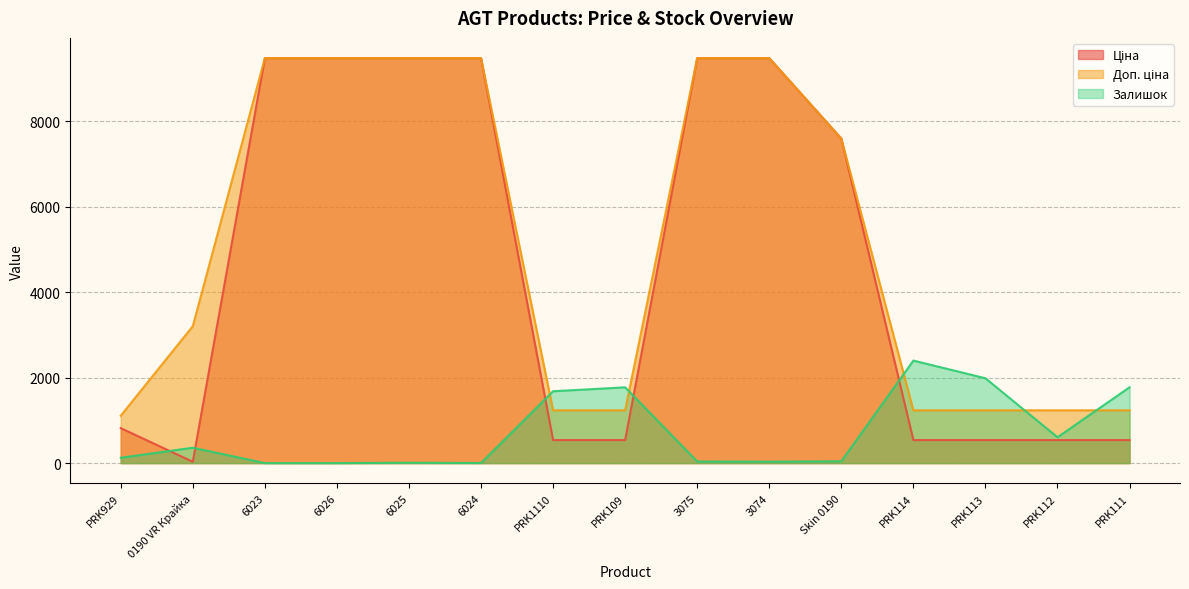

Which series has the largest total across all categories?

Доп. ціна